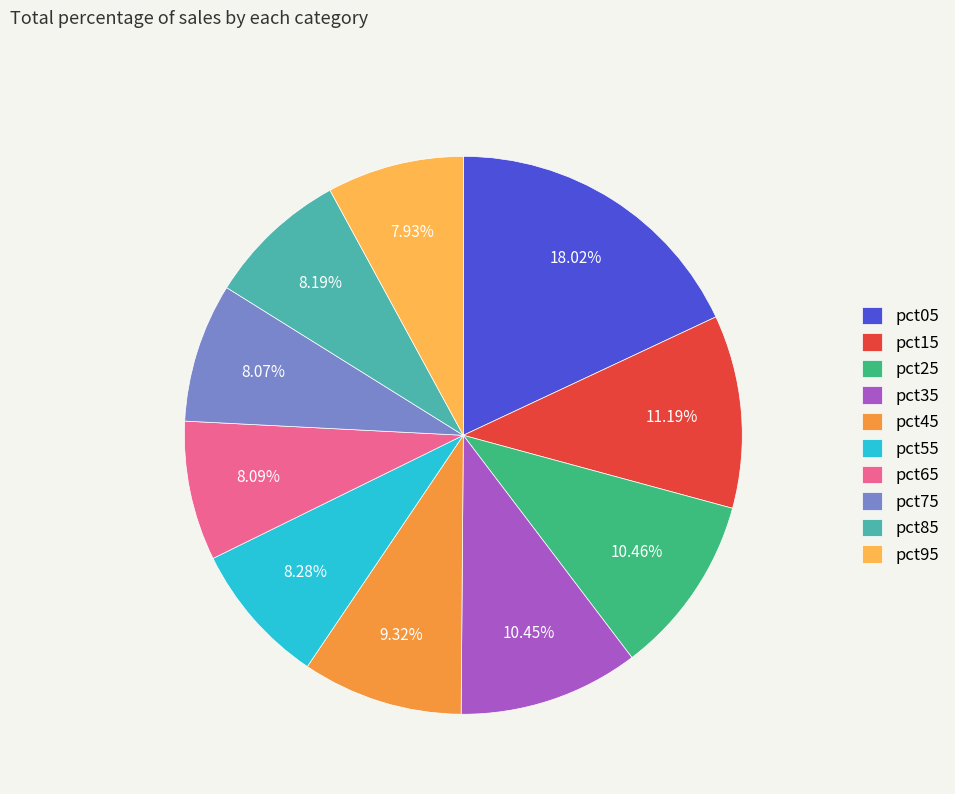

True or false: pct55 accounts for 17% of the total.

False